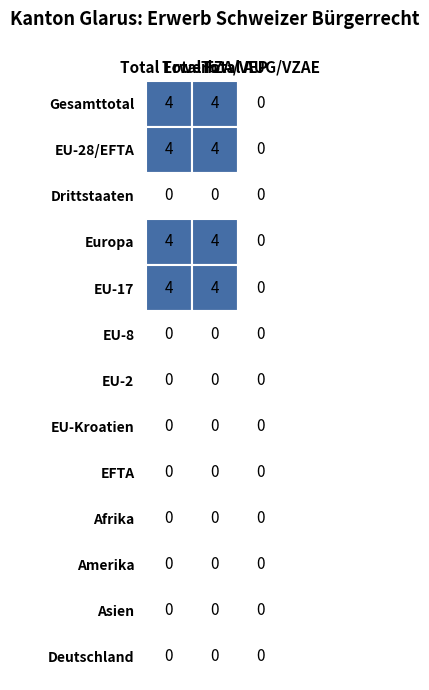

How many Total FZA/VEP values are between 0 and 4?

13